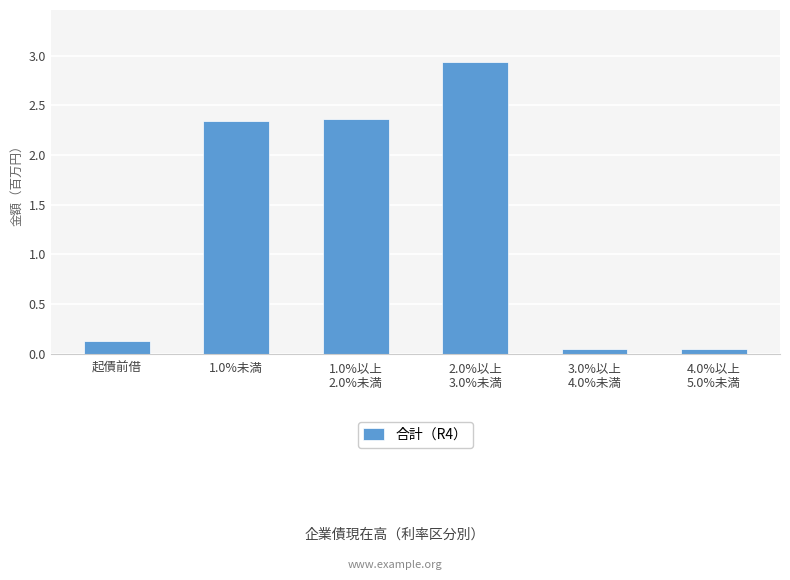

Does the chart contain any negative values?

No